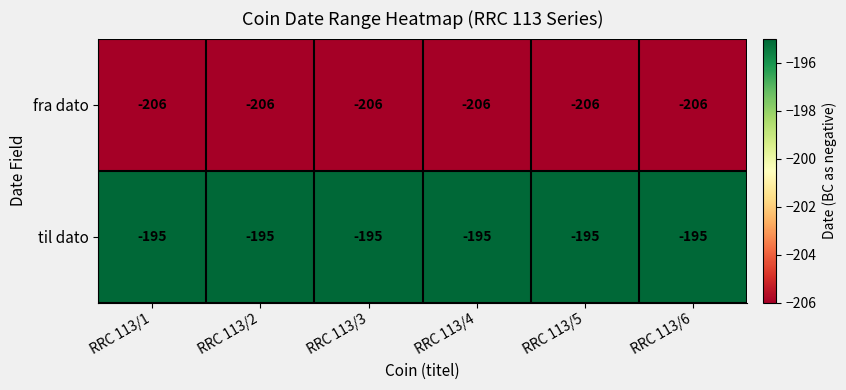

The fra dato series shows -137 at RRC 113/5. True or false?

False